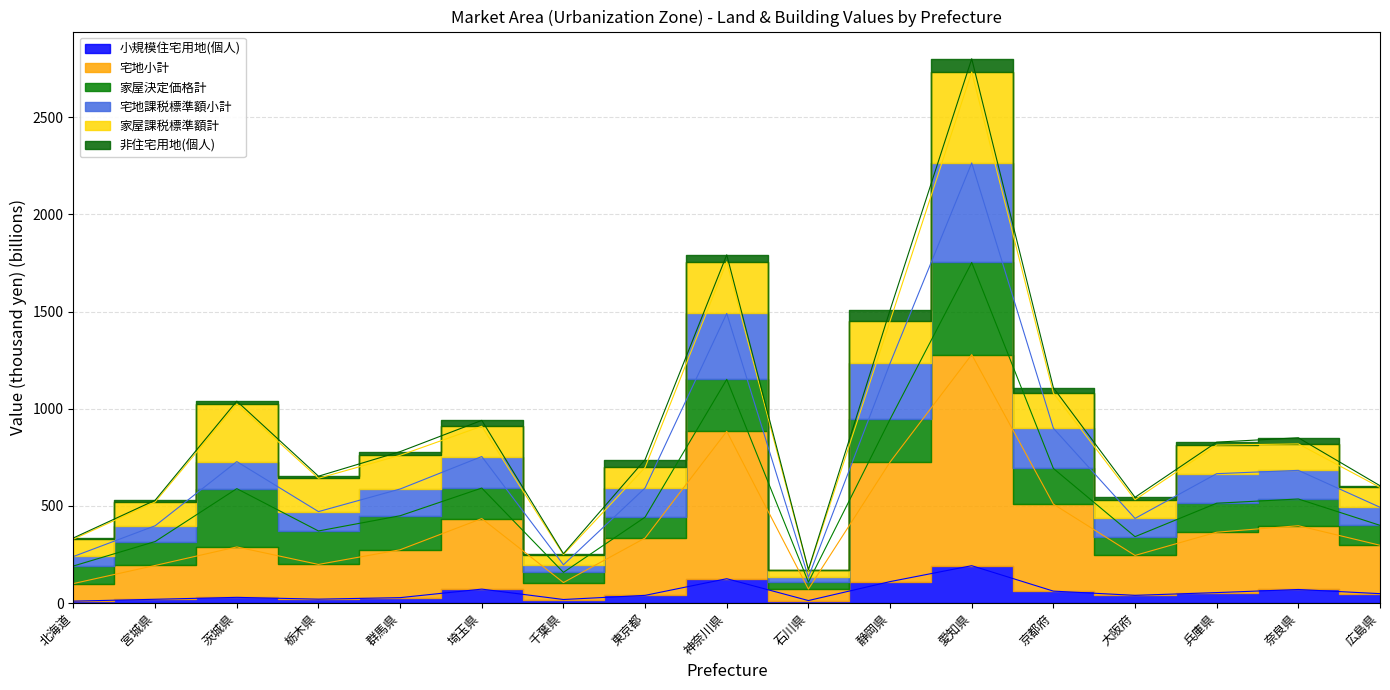

What is the sum of the 小規模住宅用地(個人) values at 北海道 and 千葉県?

29.3